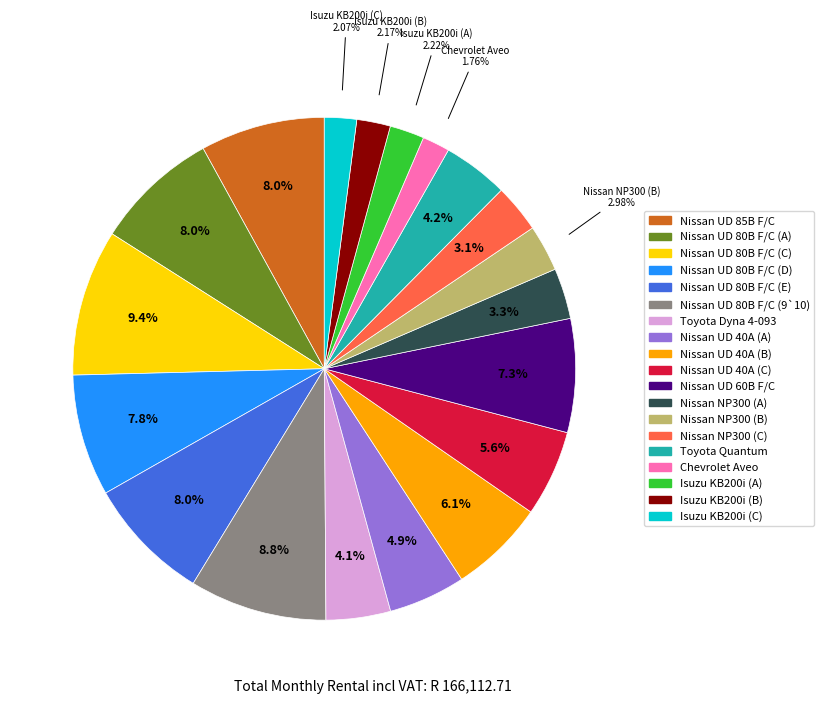

Which slice is the largest?

Nissan UD 80B F/C (C)